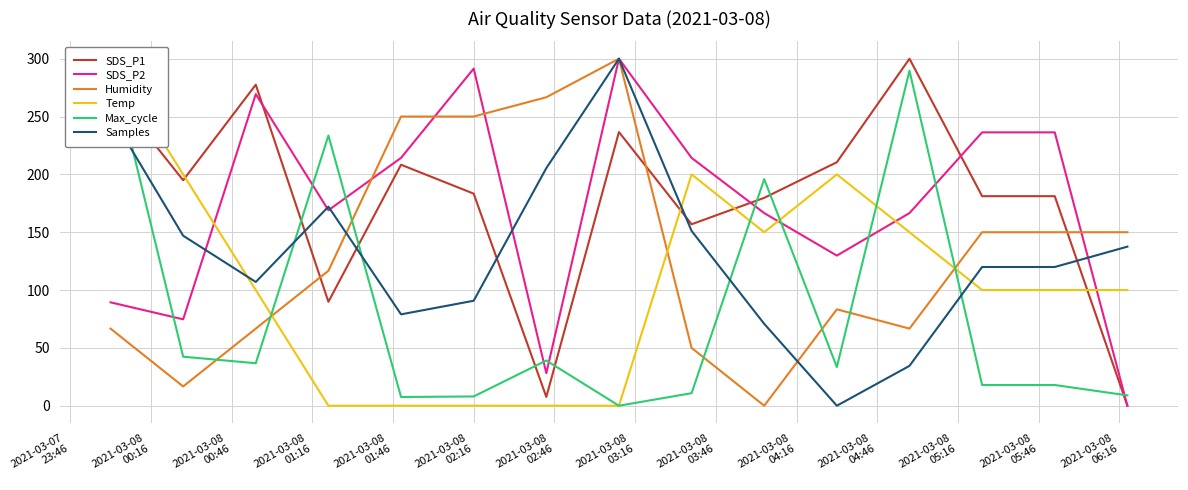

Count the number of categories in the chart.

15